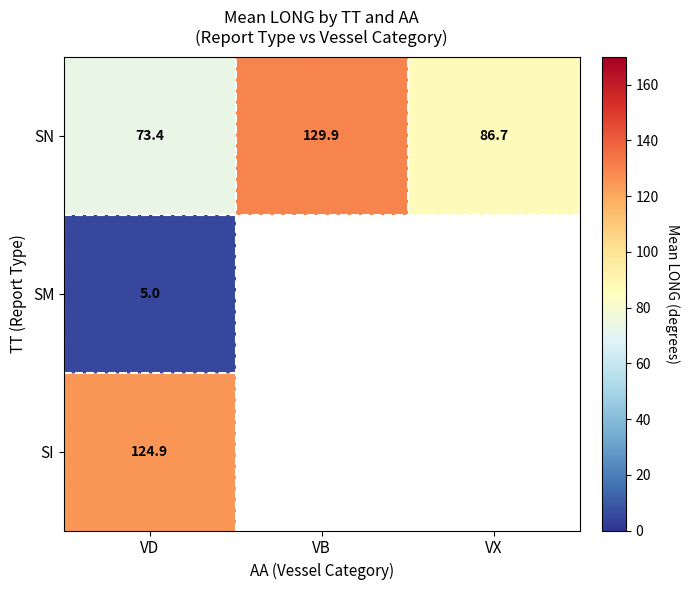

Count the number of data series in this chart.

3